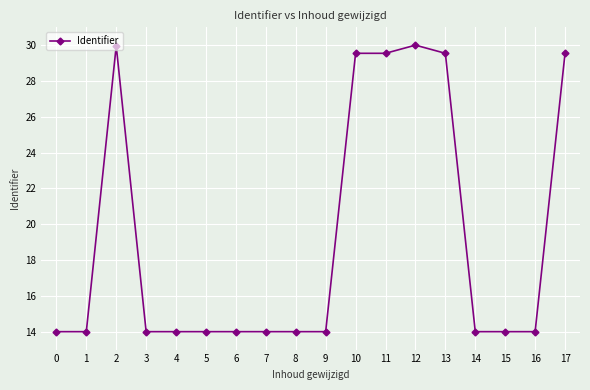

What is the difference between the maximum and minimum values?

16.0